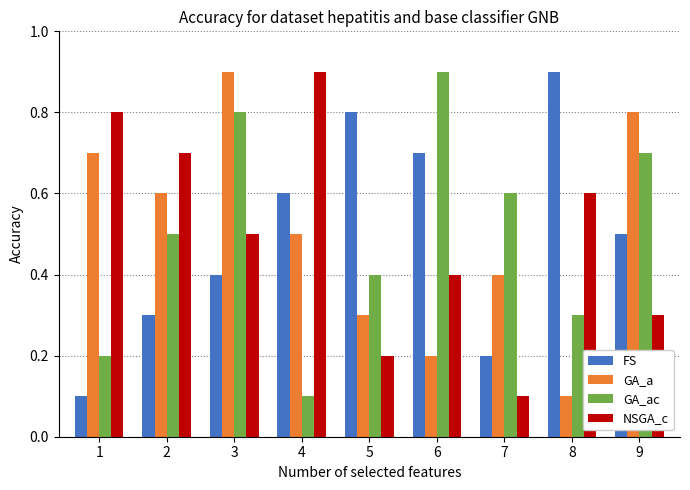

How many categories are shown in the chart?

9